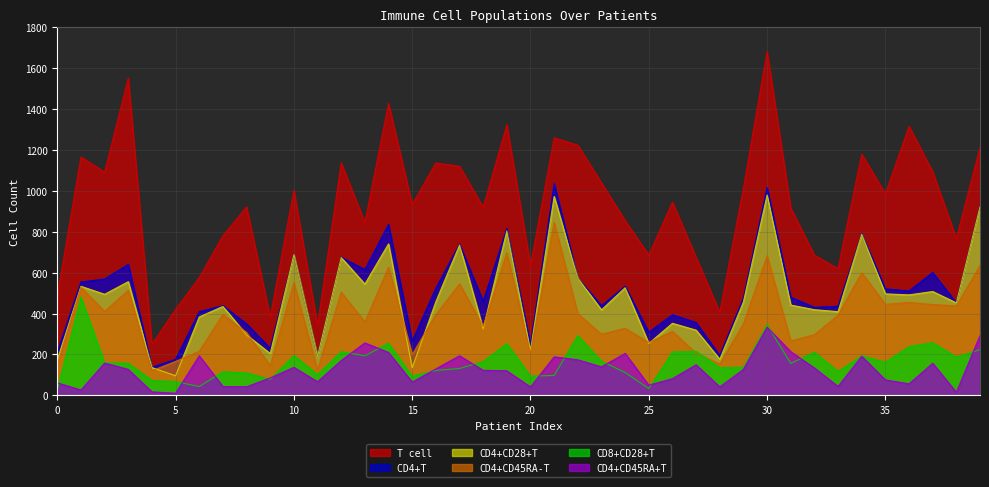

What is the average value of the T cell series?

925.5